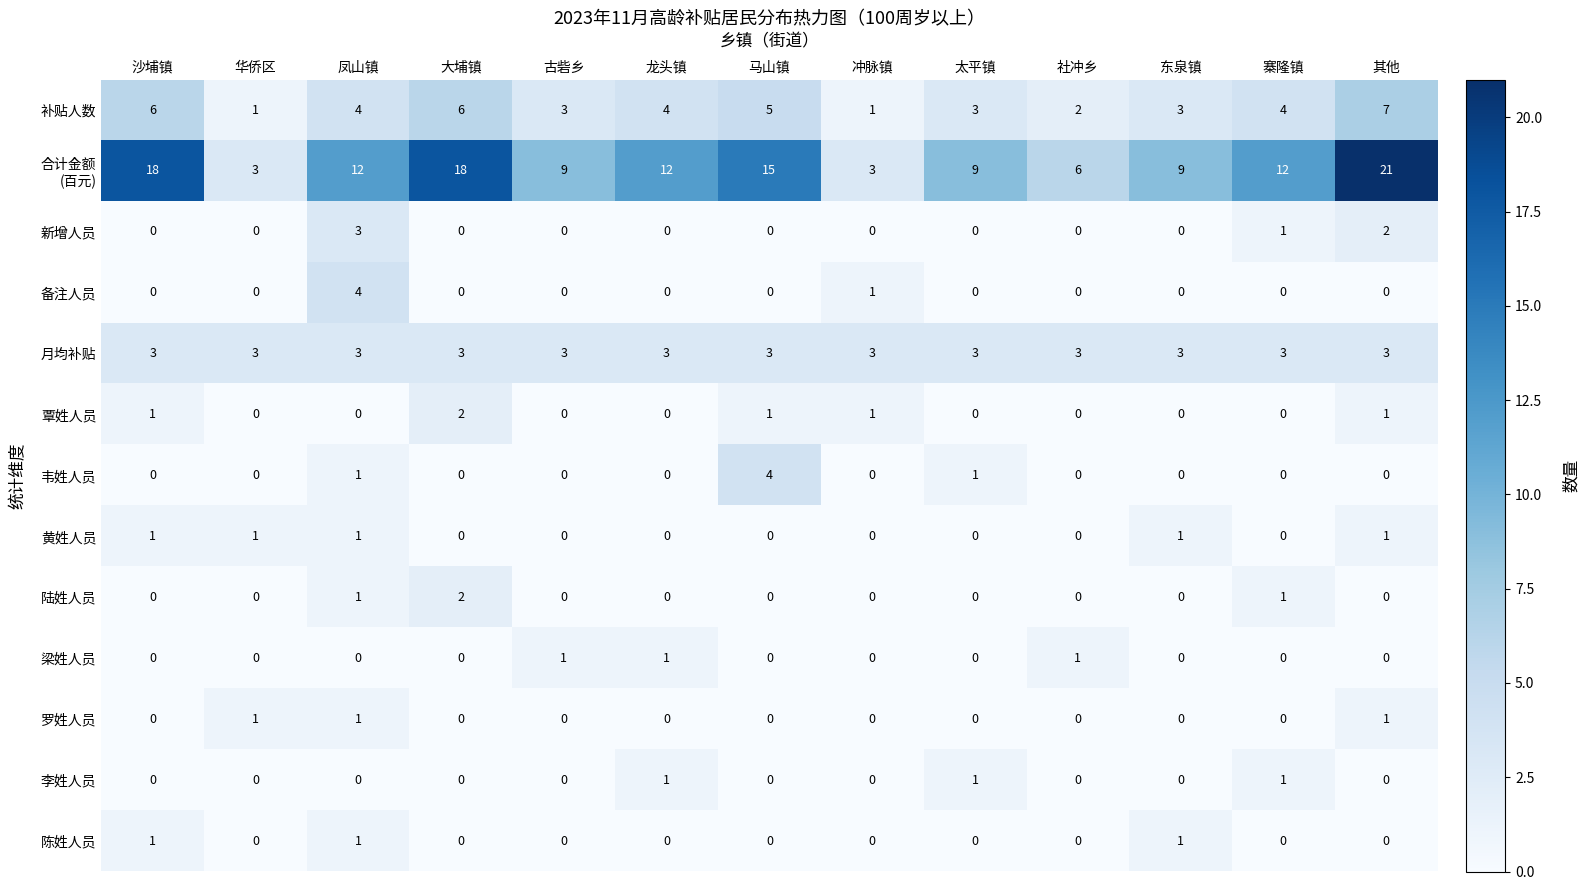

What is the difference between the maximum and minimum values in the 新增人员 series?

3